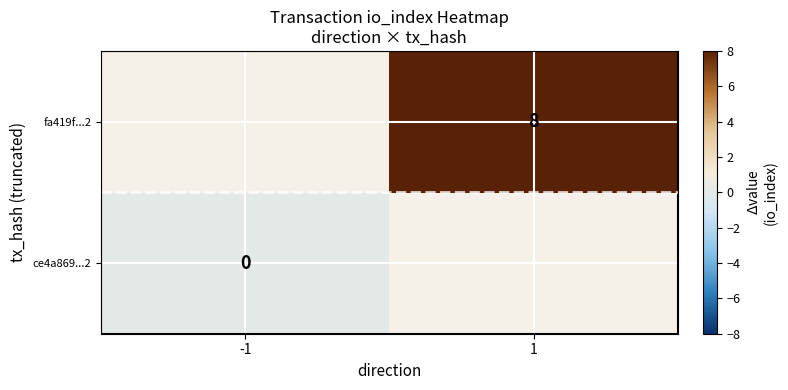

The value of fa419f...2 at 1 is 11. True or false?

False